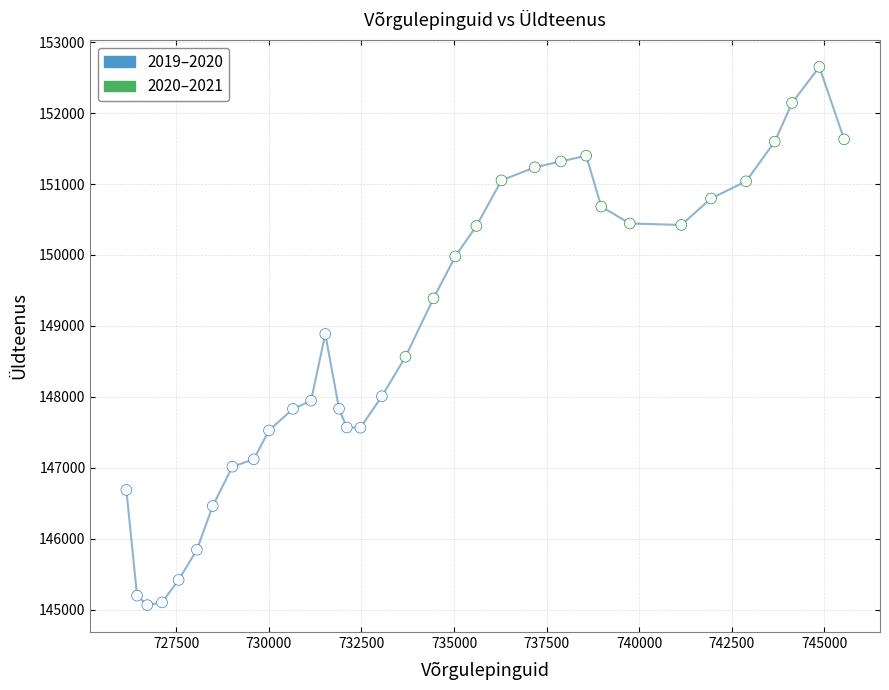

Which series has the widest spread of Y values?

2020–2021